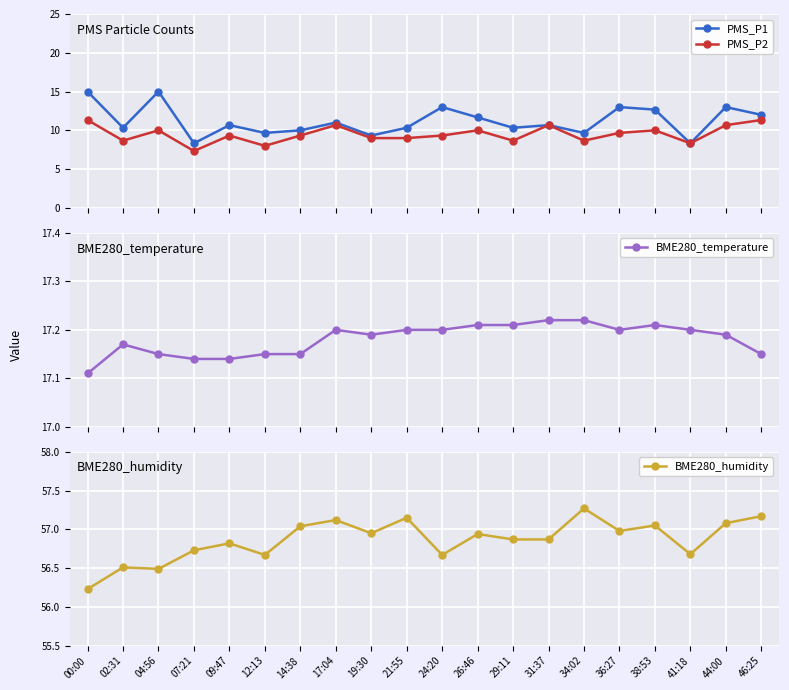

What is the difference between the highest and lowest values at 00:00?

44.9